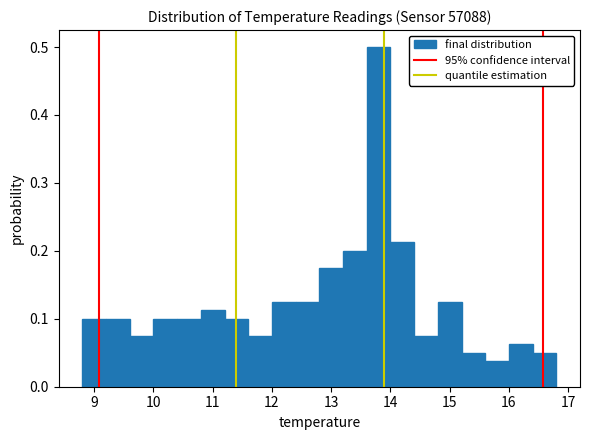

Over which range of the x-axis is the bar tallest?

13.6 to 14.0